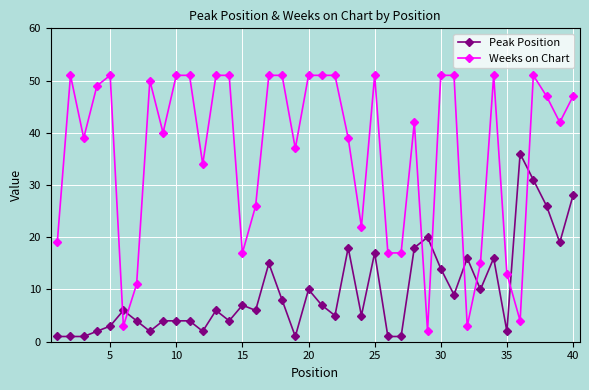

What is the average value of the Weeks on Chart series?

36